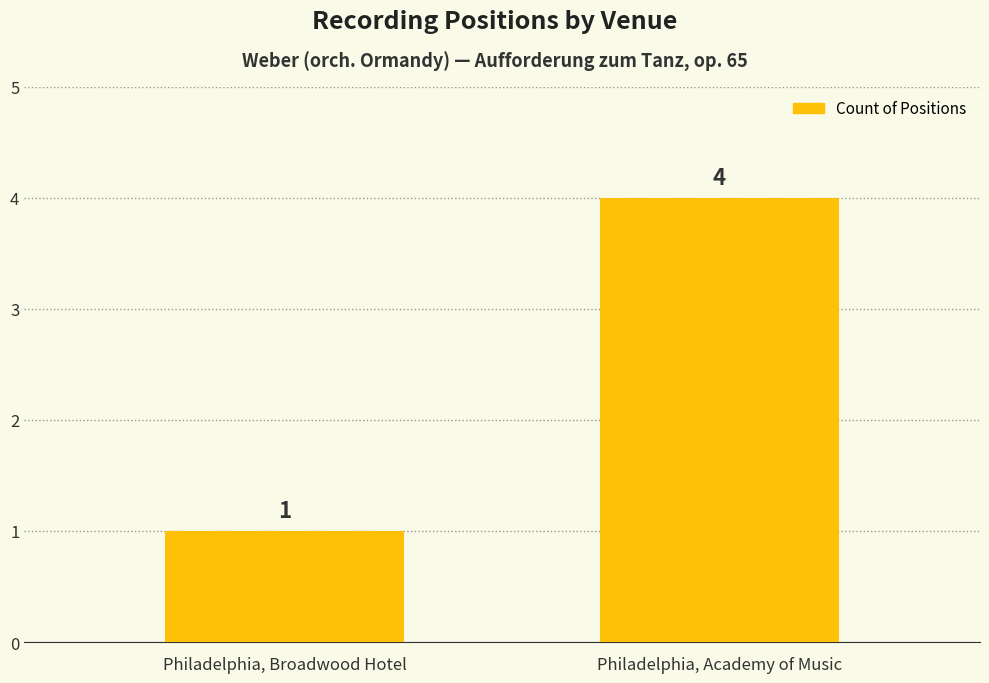

The value at Philadelphia, Academy of Music is 4. True or false?

True